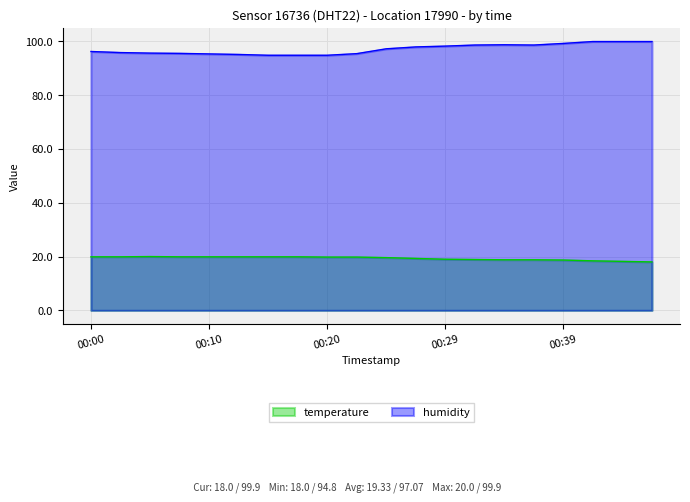

The value of temperature at 00:10 is 7.3. True or false?

False